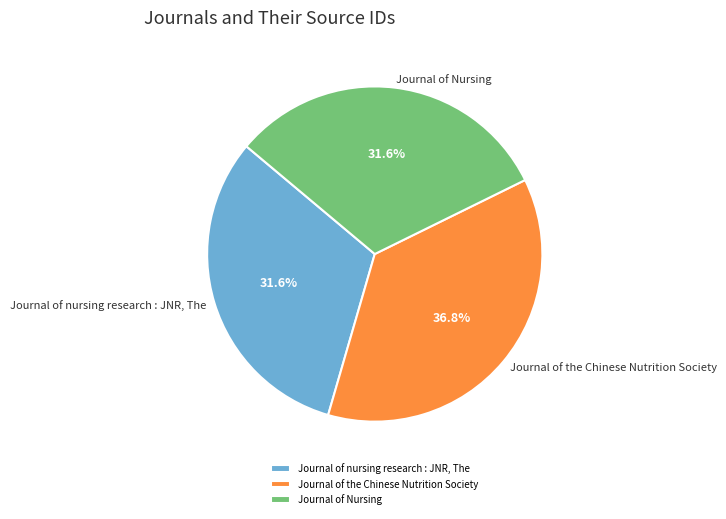

How much of the chart is everything except Journal of Nursing?

68.4%